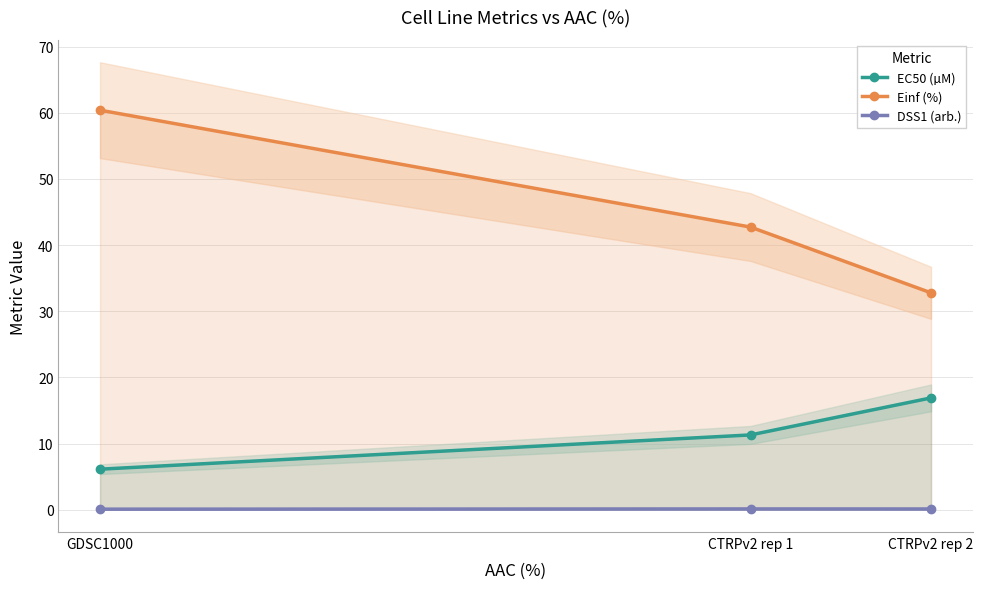

Reading right to left, transcribe all the data shown in this chart.

EC50 (µM): 16.9	11.3	6.1
Einf (%): 32.8	42.7	60.4
DSS1 (arb.): 0.1	0.1	0.1